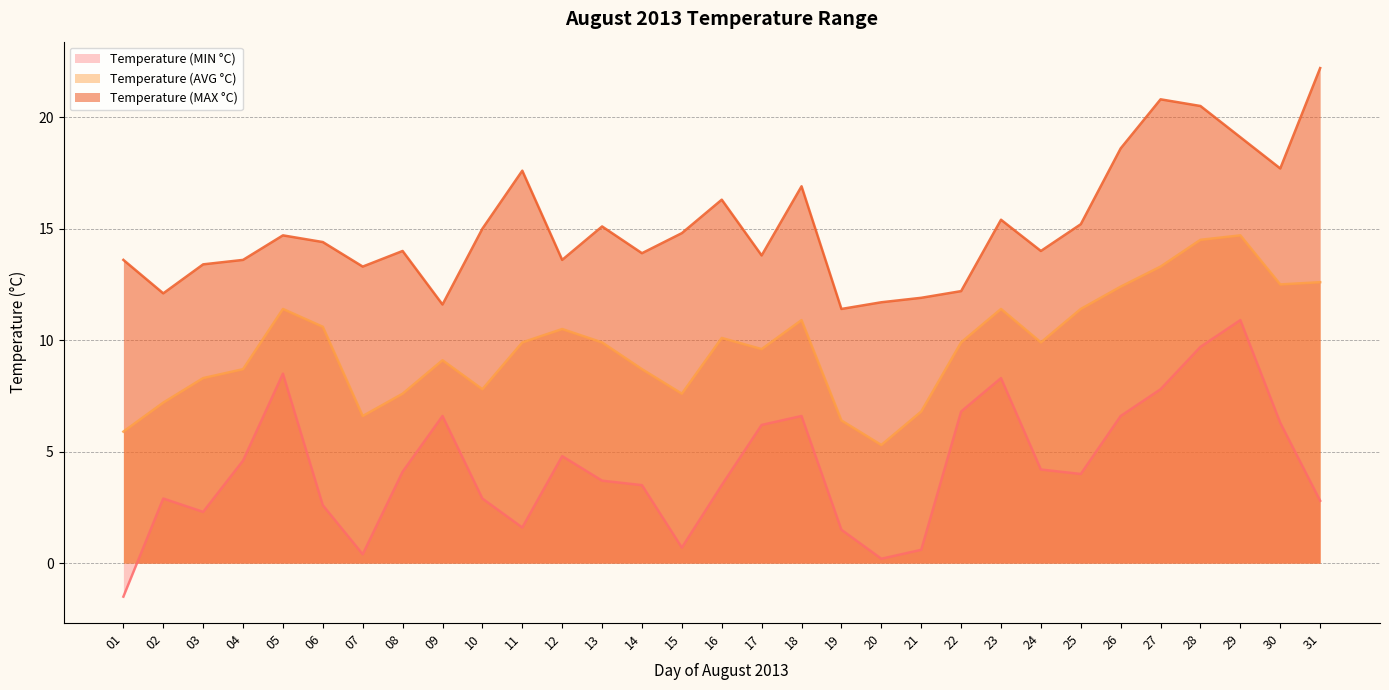

What is the spread (max minus min) of values at 12?

8.8